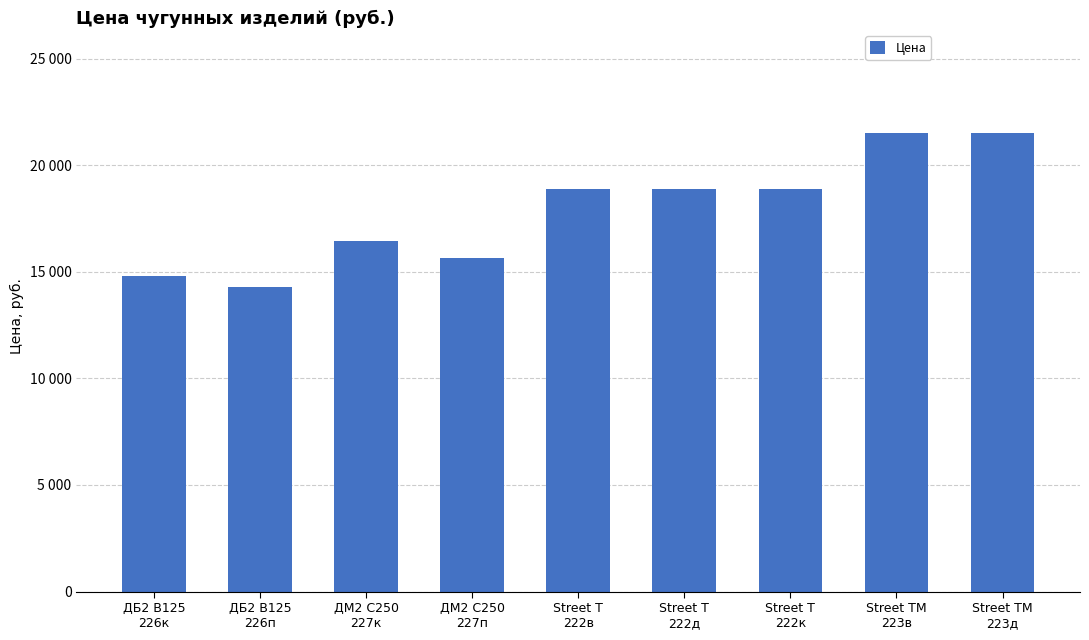

What is the greatest value displayed?

21528